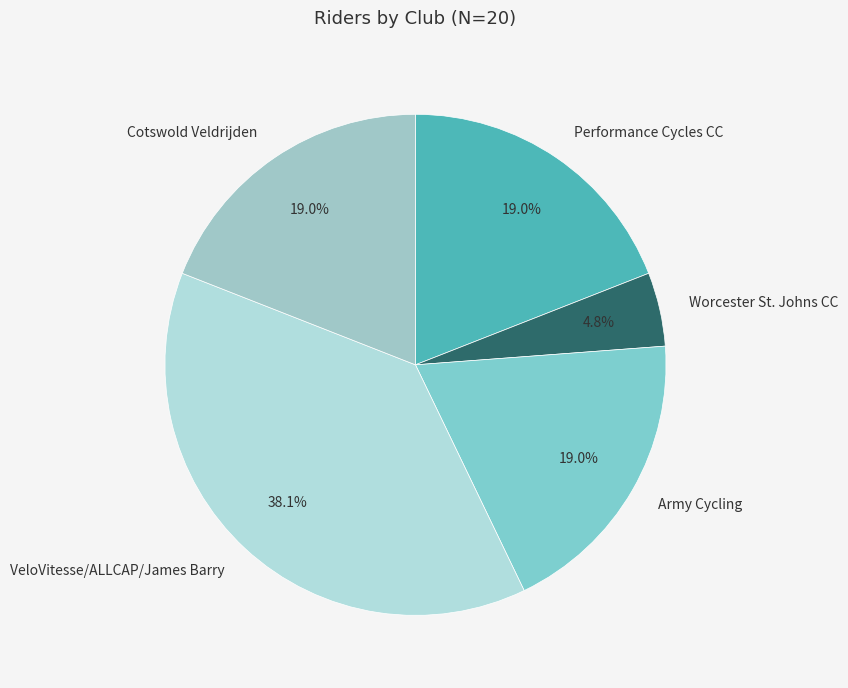

How many slices are in this pie chart?

5